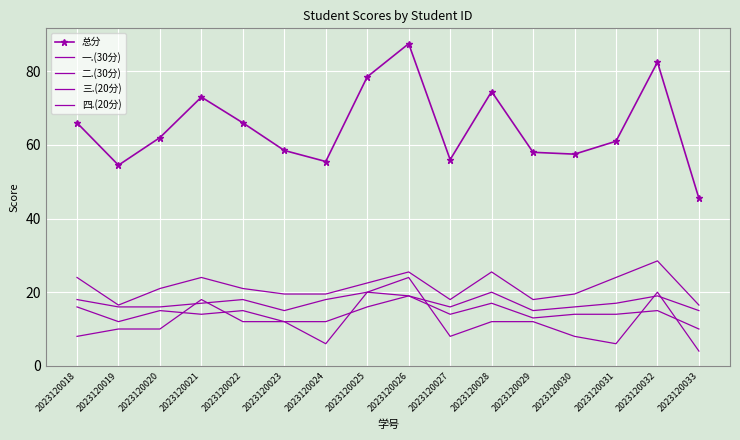

At which category does 二.(30分) reach its first local peak?

2023120021